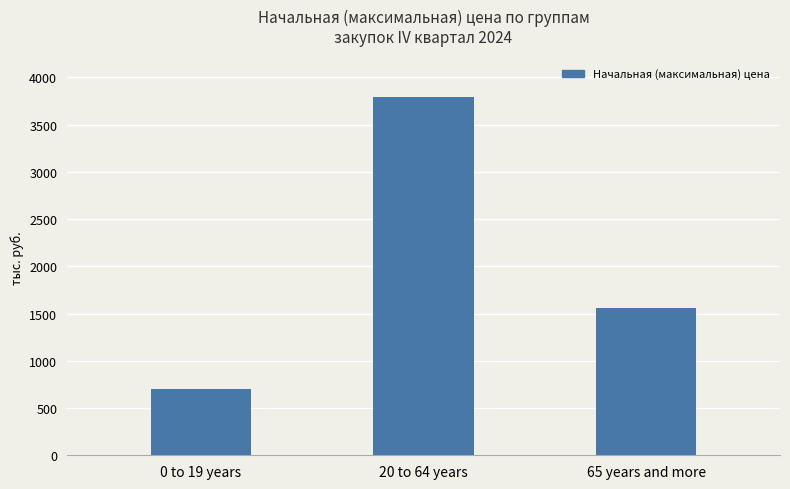

What is the label of the 1st bar from the left?

0 to 19 years